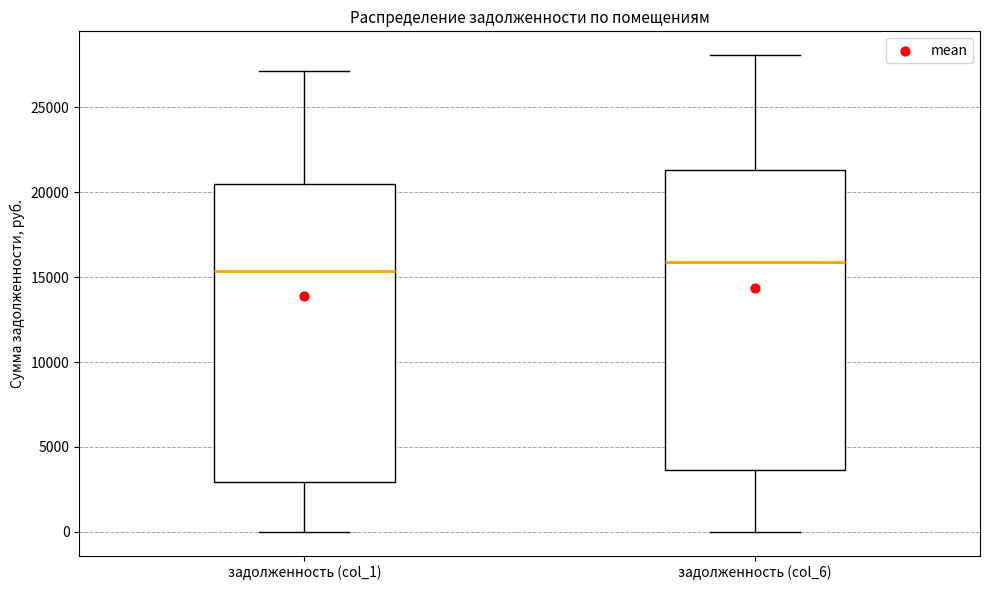

Reading left to right, read every box against the y-axis: the position of its median line, the range the box covers, and the ends of its whiskers. The values are not printed on the chart, so give them approximately, as read against the axis.

задолженность (col_1): median 15500, box 3000 to 20500, whiskers 0 to 27000
задолженность (col_6): median 16000, box 3500 to 21500, whiskers 0 to 28000